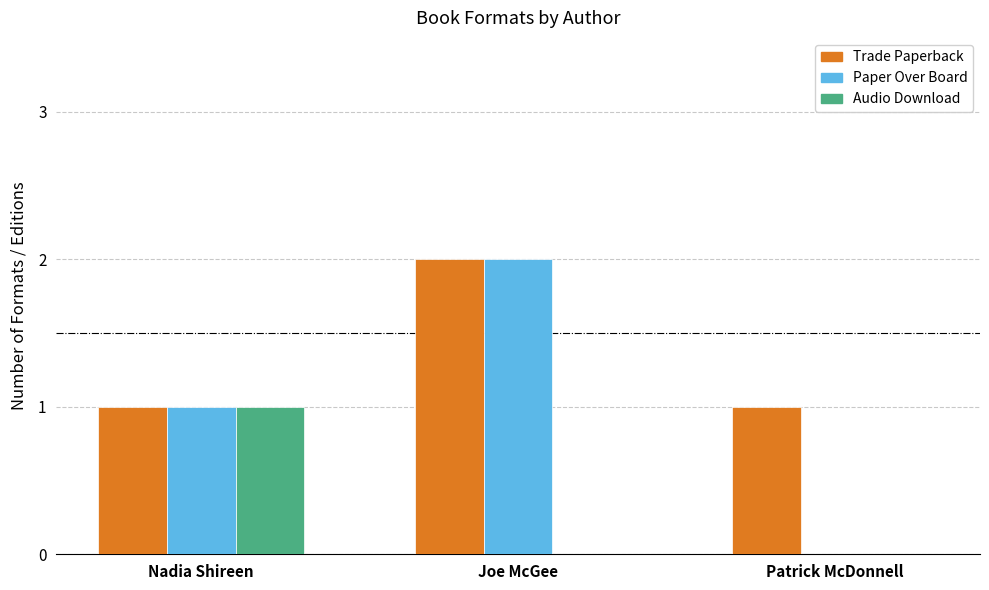

True or false: Paper Over Board has a value of 0 at Patrick McDonnell.

True